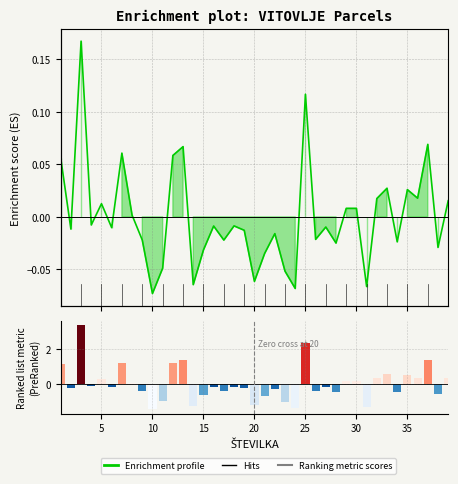

Are the bars horizontal?

No